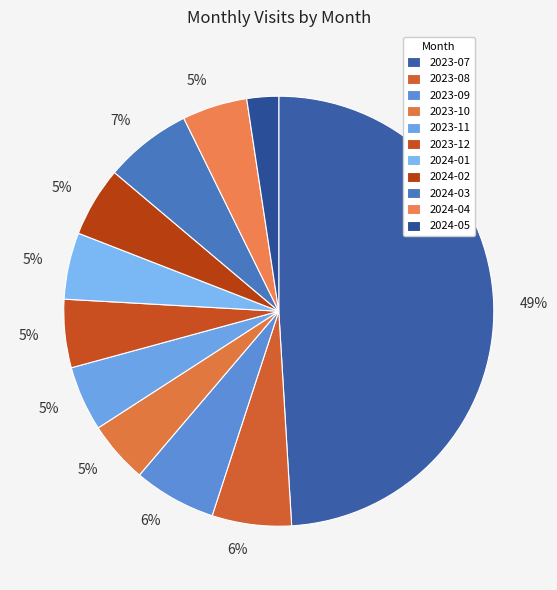

To the nearest percent, what is the difference between the 2024-03 and 2024-04 slice percentages?

2%